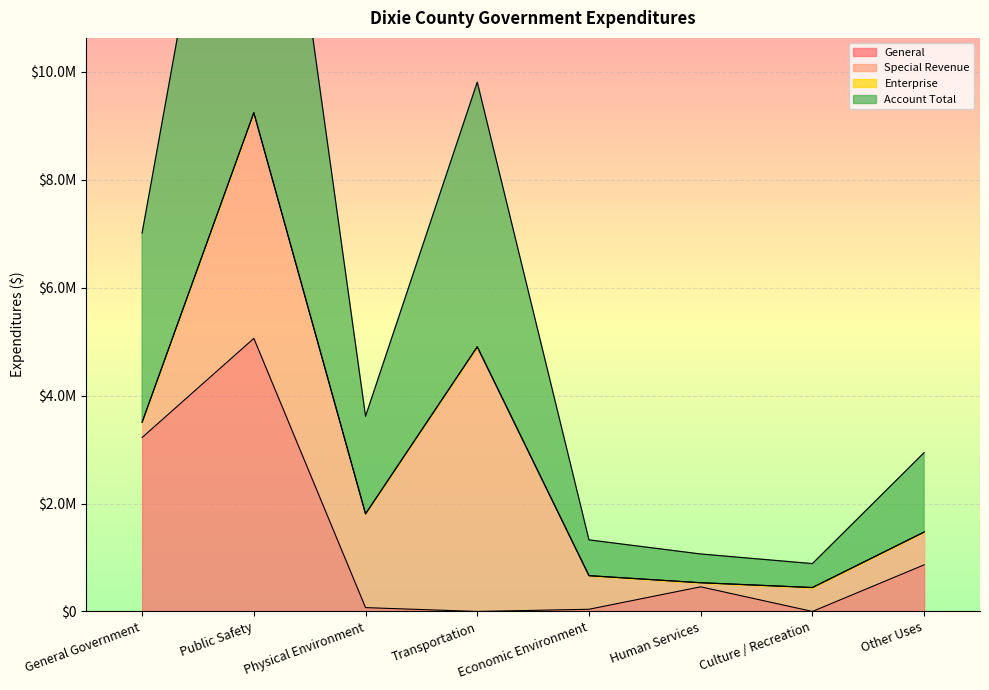

Which series has the largest range (max minus min)?

Account Total